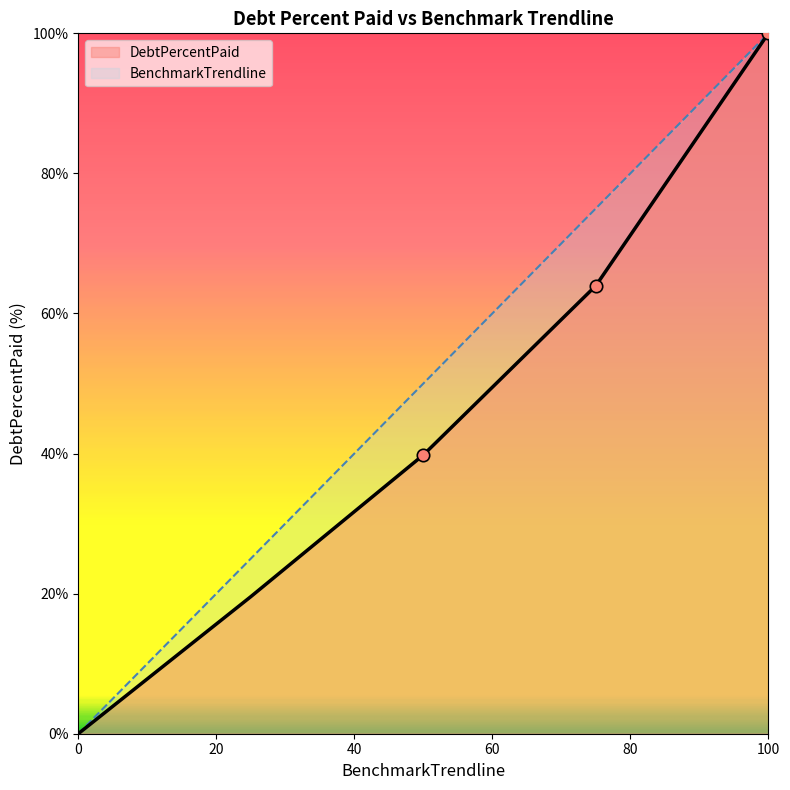

What are all the series names shown in the legend?

DebtPercentPaid, BenchmarkTrendline